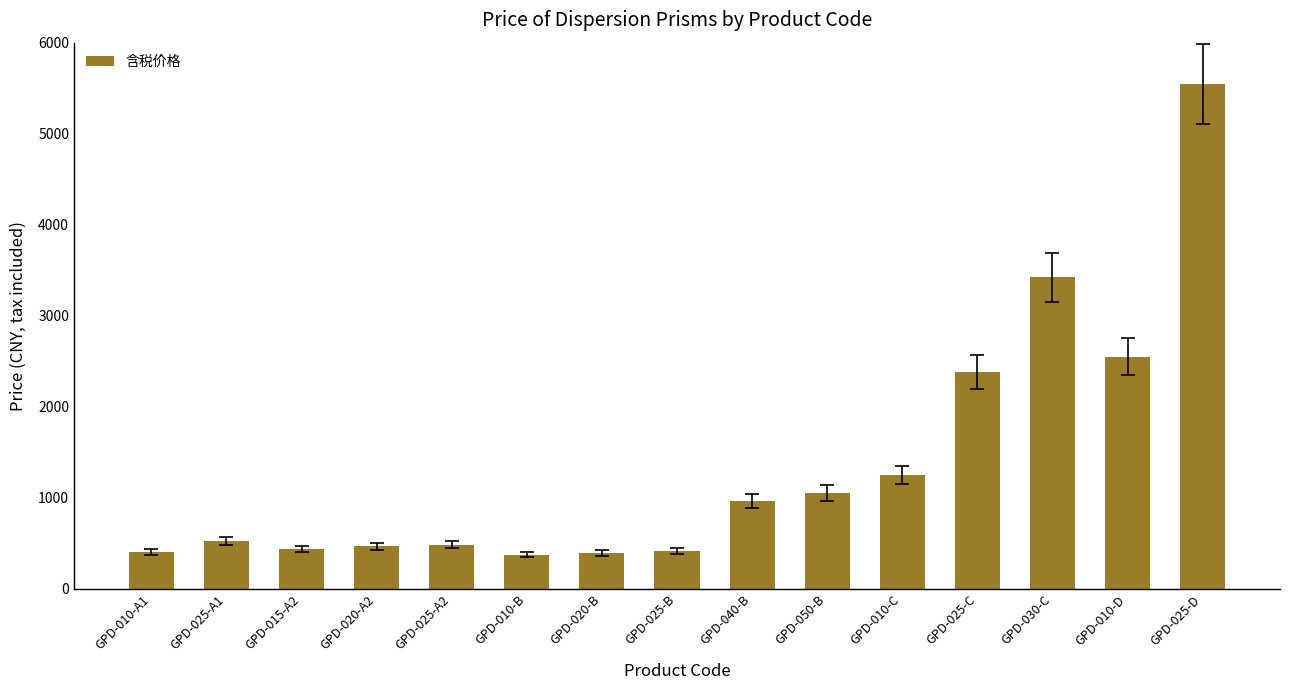

Does the chart contain stacked bars?

No